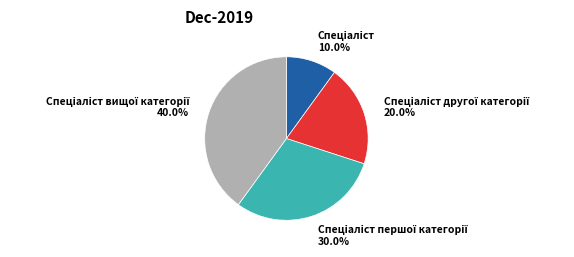

Is there any slice that represents more than half of the pie?

No